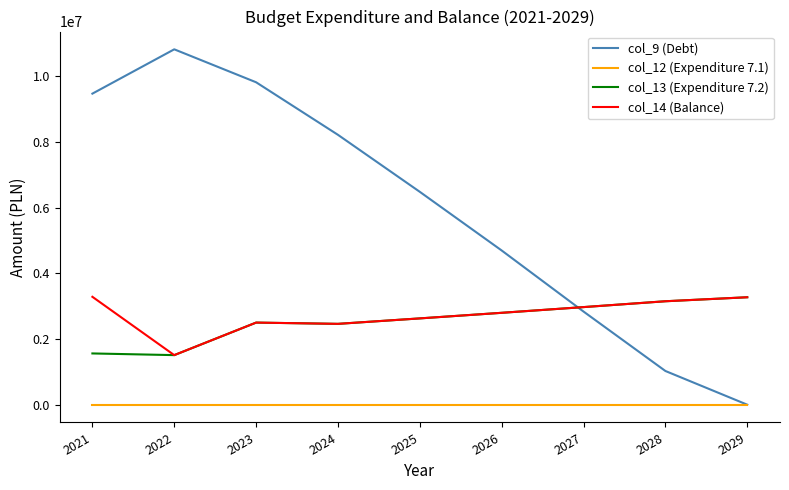

What is the total value across all series at 2026?

10289111.0